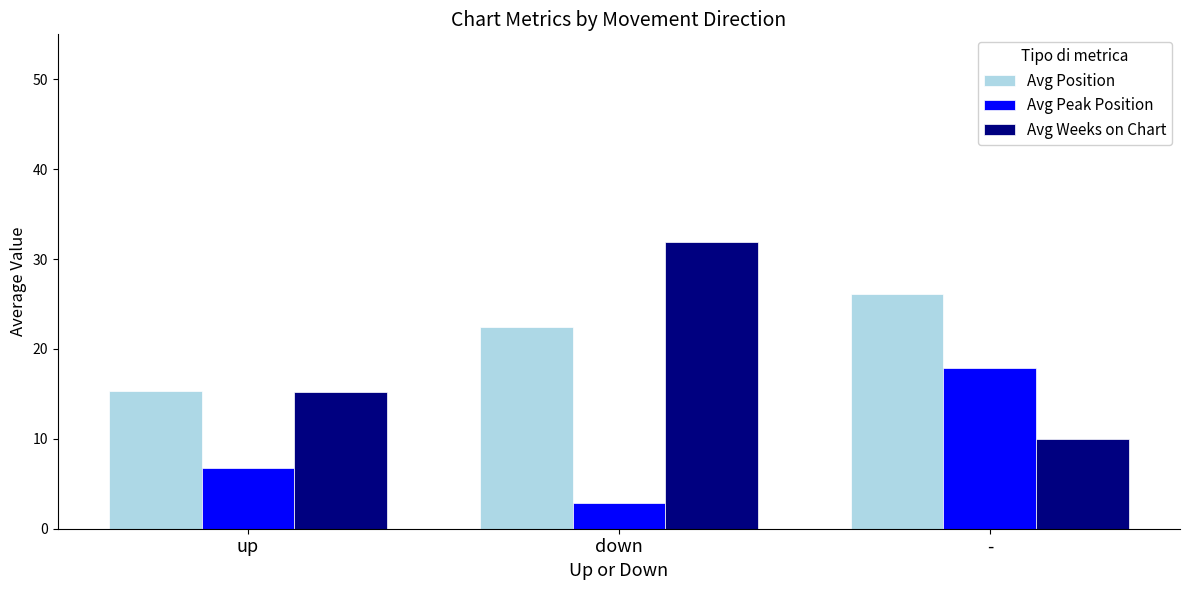

What is the difference between the maximum and minimum values in the Avg Position series?

10.8